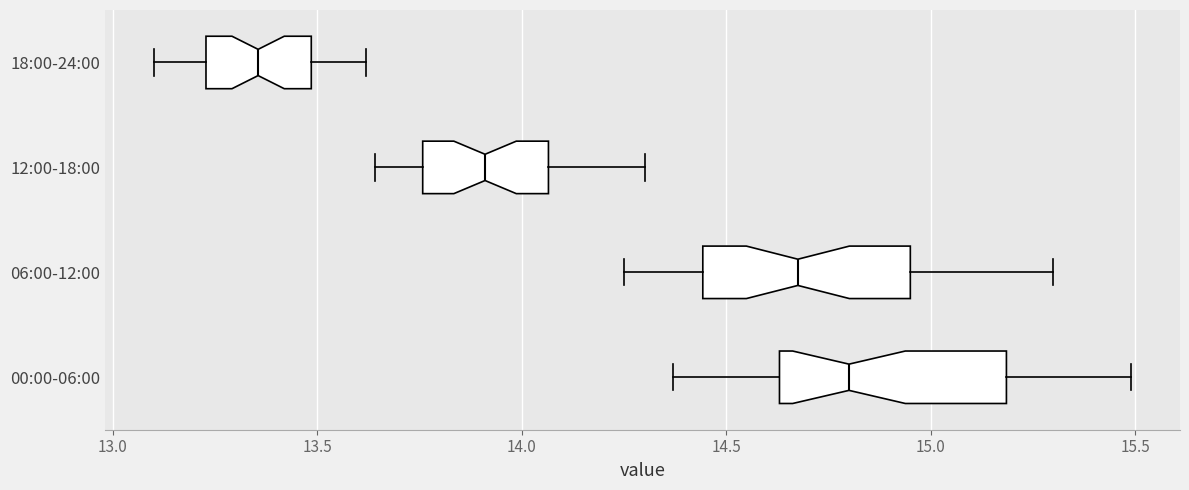

Which box has the furthest to the left median line?

18:00-24:00